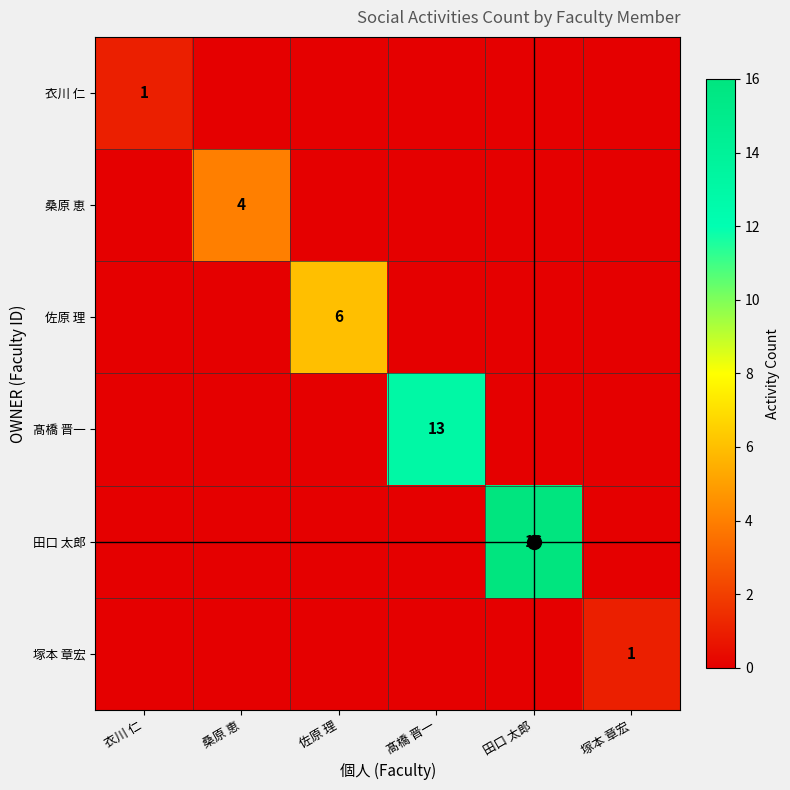

Which series has the largest range (max minus min)?

田口 太郎